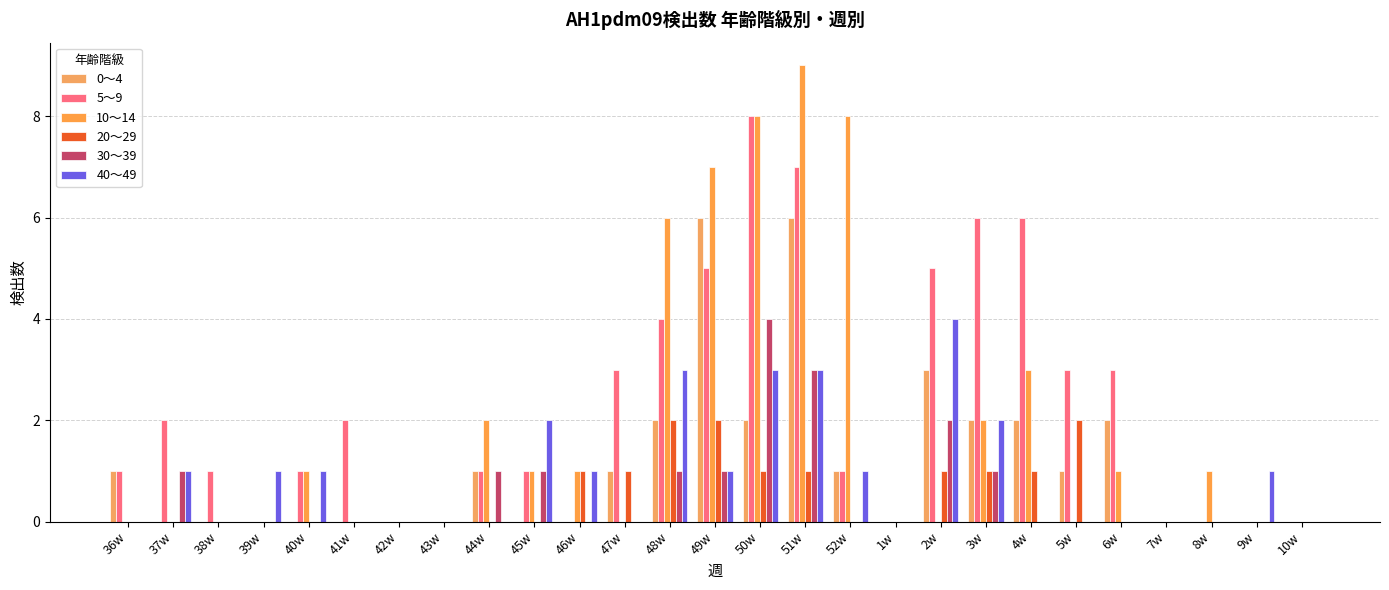

What is the maximum value for 0～4?

6